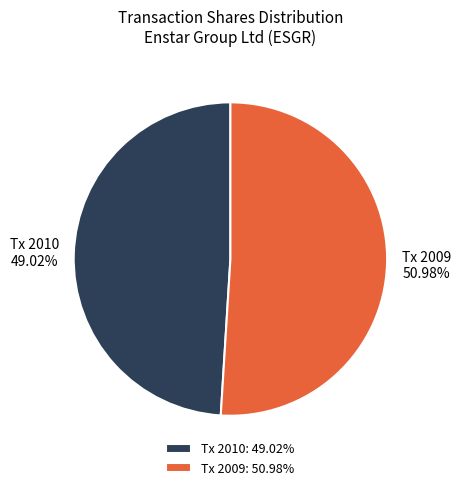

Count the number of slices in the pie.

2